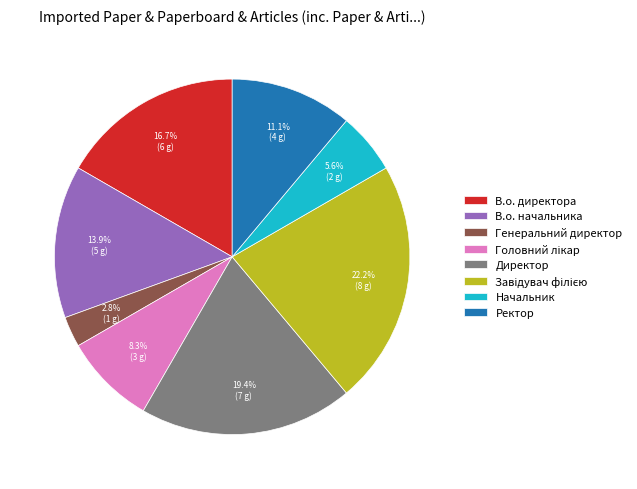

Is it true that Ректор is 1% of the pie?

False